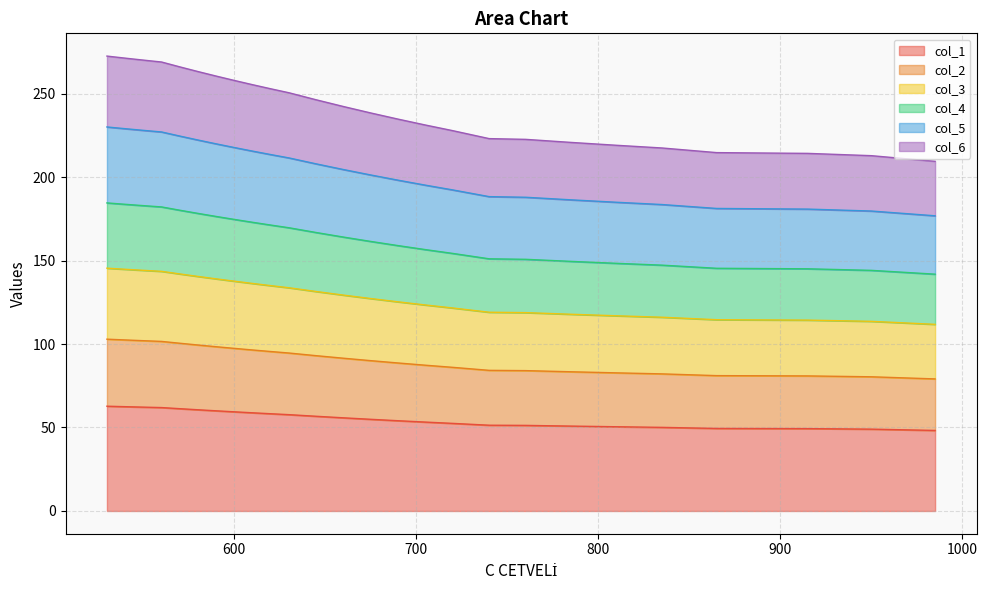

What is the lowest value of the col_1 series?

48.2